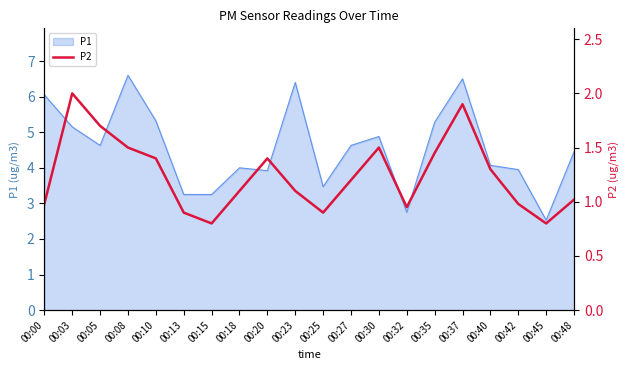

At which label does P1 reach its minimum?

00:45